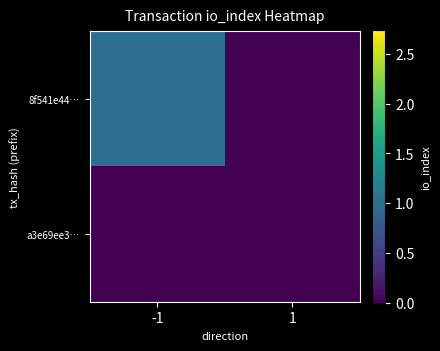

What is the total value across all series at -1?

1